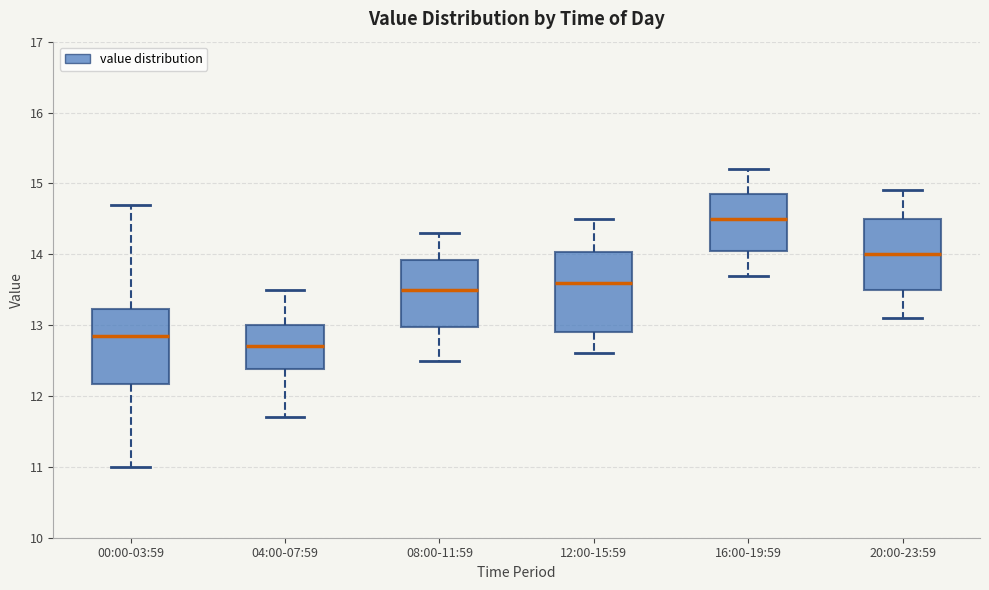

Reading left to right, read every box against the y-axis: the position of its median line, the range the box covers, and the ends of its whiskers. The values are not printed on the chart, so give them approximately, as read against the axis.

00:00-03:59: median 12.9, box 12.2 to 13.2, whiskers 11.0 to 14.7
04:00-07:59: median 12.7, box 12.4 to 13.0, whiskers 11.7 to 13.5
08:00-11:59: median 13.5, box 13.0 to 13.9, whiskers 12.5 to 14.3
12:00-15:59: median 13.6, box 12.9 to 14.0, whiskers 12.6 to 14.5
16:00-19:59: median 14.5, box 14.1 to 14.9, whiskers 13.7 to 15.2
20:00-23:59: median 14.0, box 13.5 to 14.5, whiskers 13.1 to 14.9